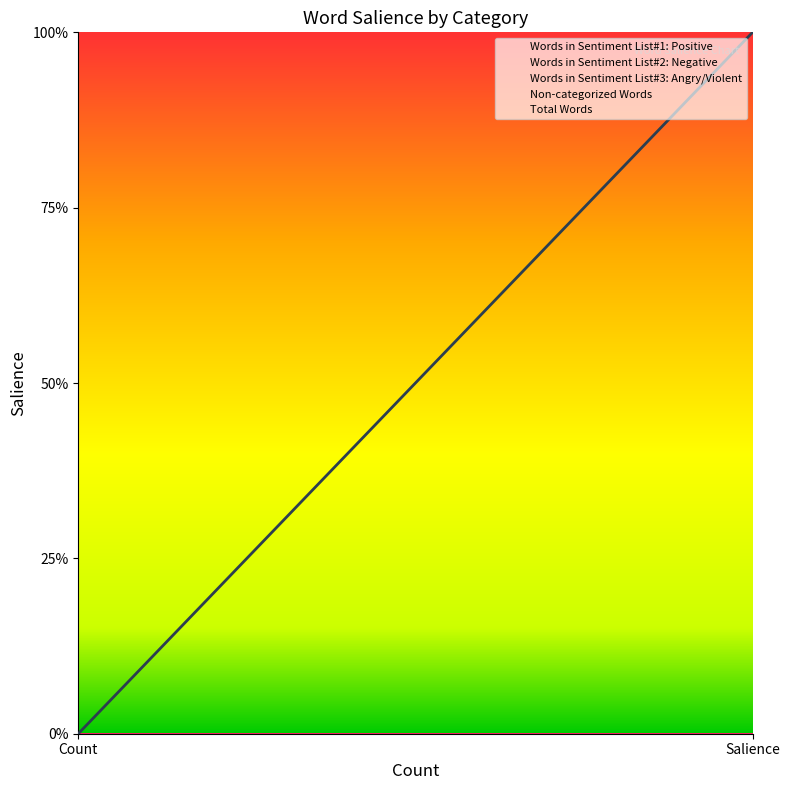

What is the label of the 2nd point from the right?

Count